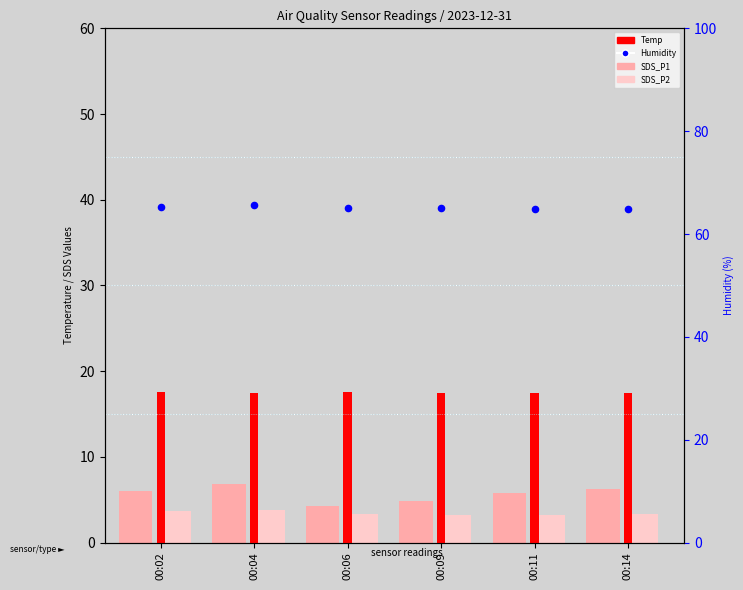

What is the total value across all series at 00:14?

91.9